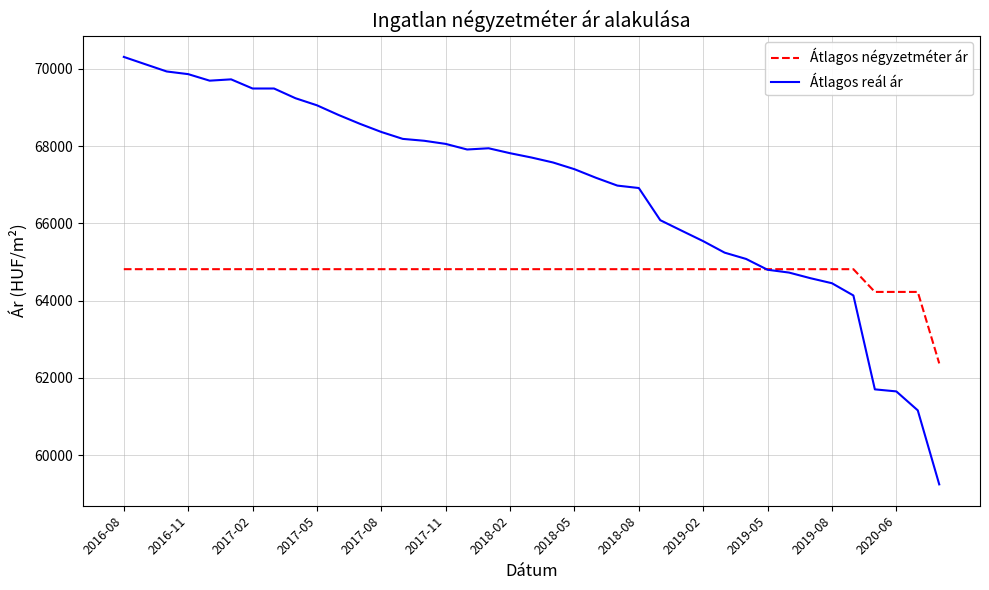

What is the greatest value displayed?

70312